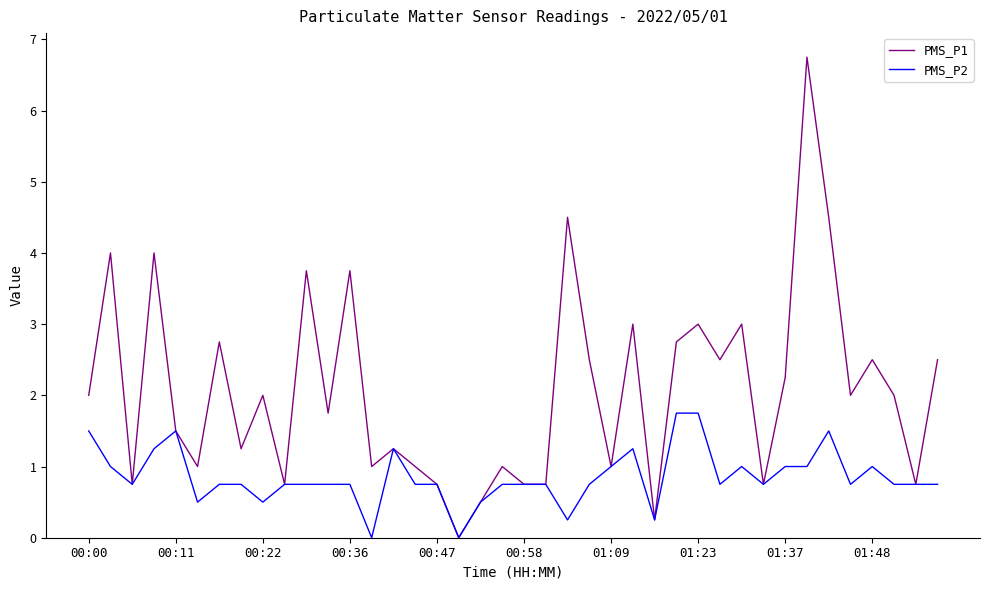

Which series has the widest spread of values?

PMS_P1